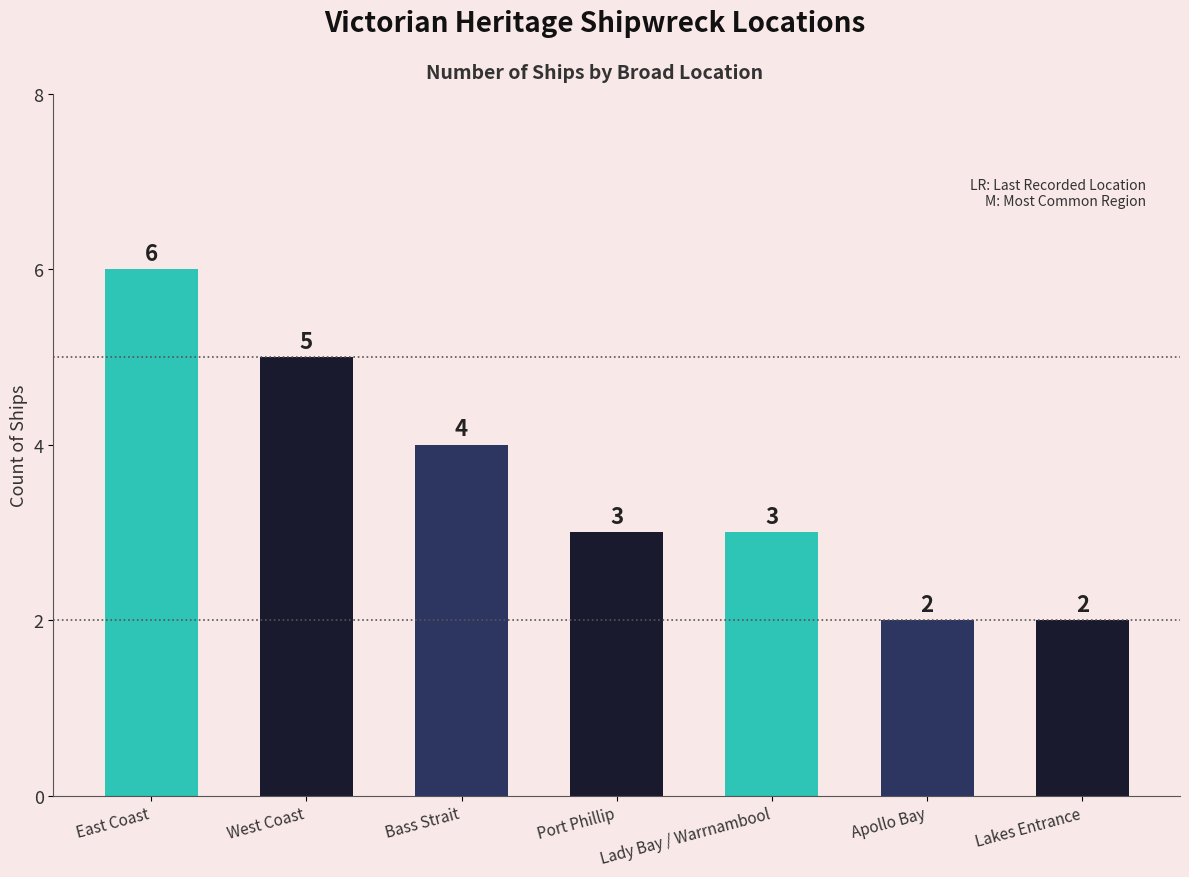

Reading left to right, what are all the values shown in this chart?

East Coast=6	West Coast=5	Bass Strait=4	Port Phillip=3	Lady Bay / Warrnambool=3	Apollo Bay=2	Lakes Entrance=2